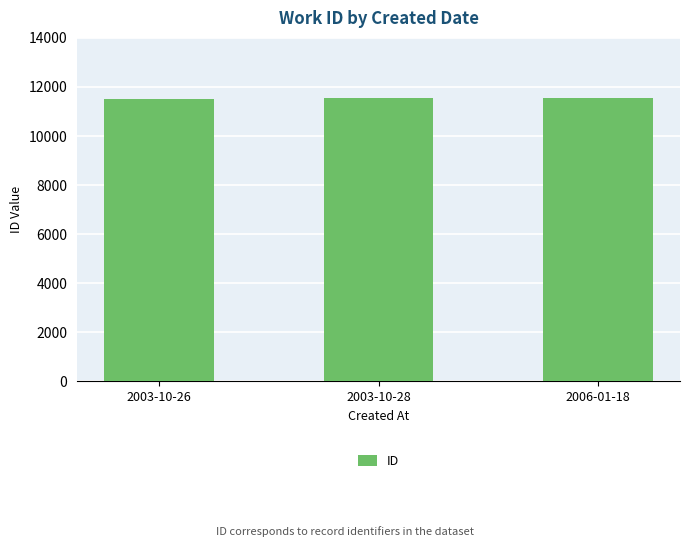

What is the greatest value displayed?

11561